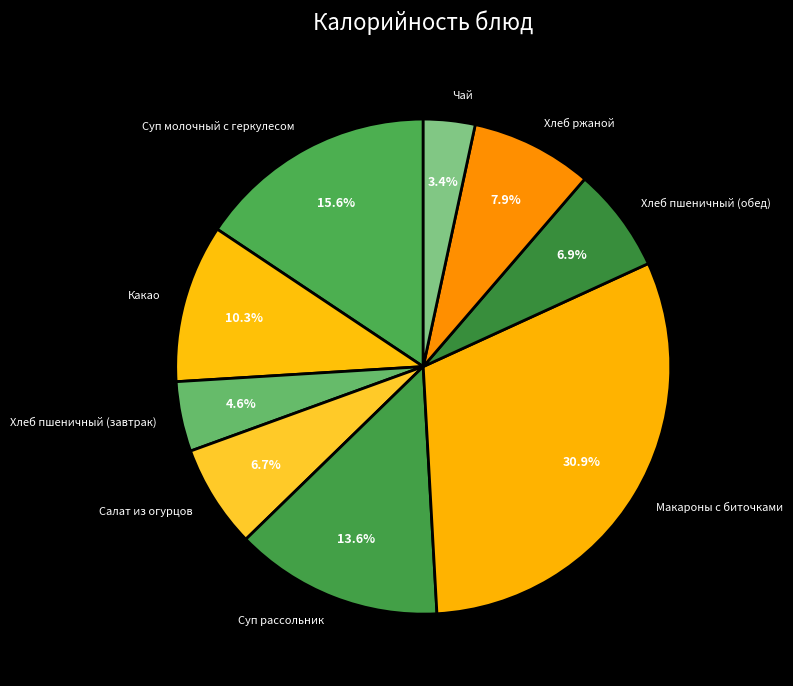

True or false: Хлеб ржаной accounts for 8% of the total.

True